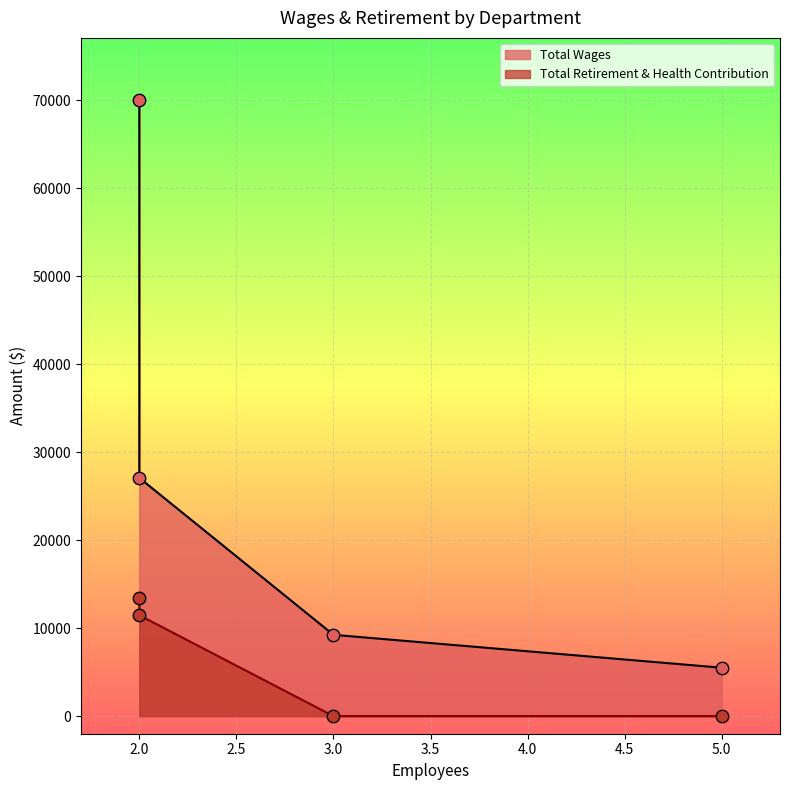

At how many categories does at least one series exceed 46738?

1